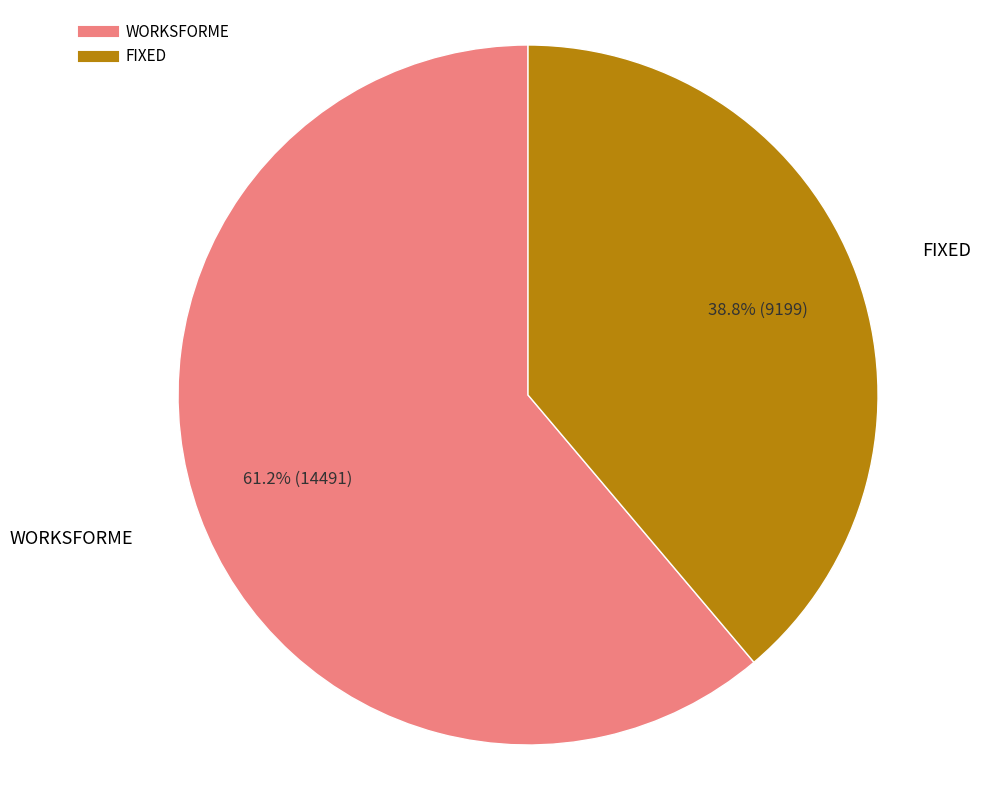

Which category has the biggest portion of the pie?

WORKSFORME